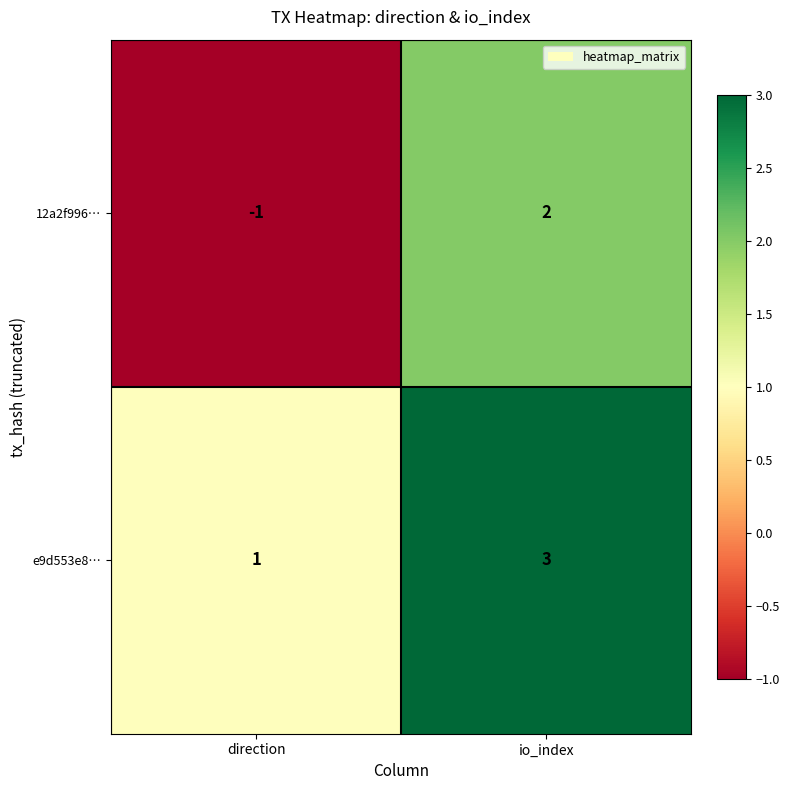

Which category has the highest value across all series?

io_index